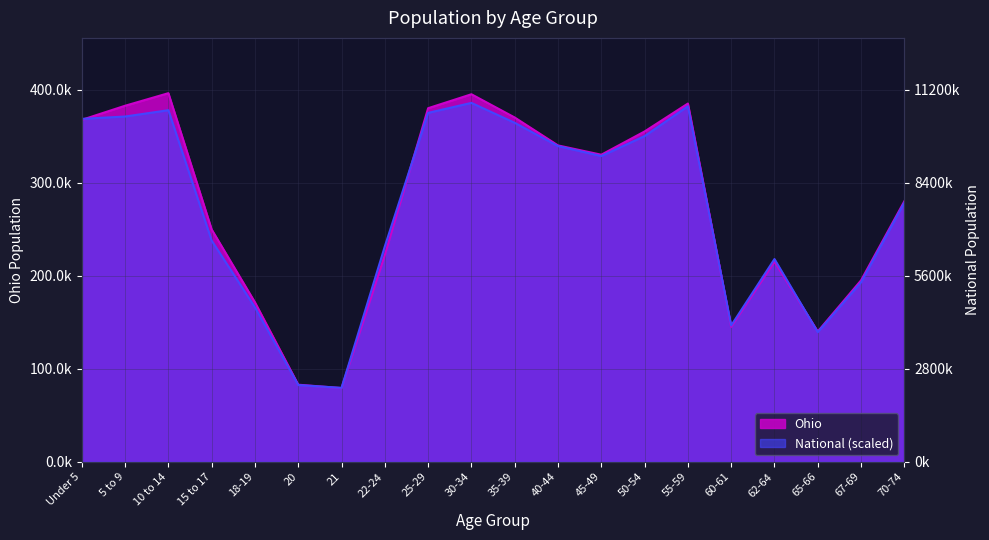

How many lines are shown in the chart?

2